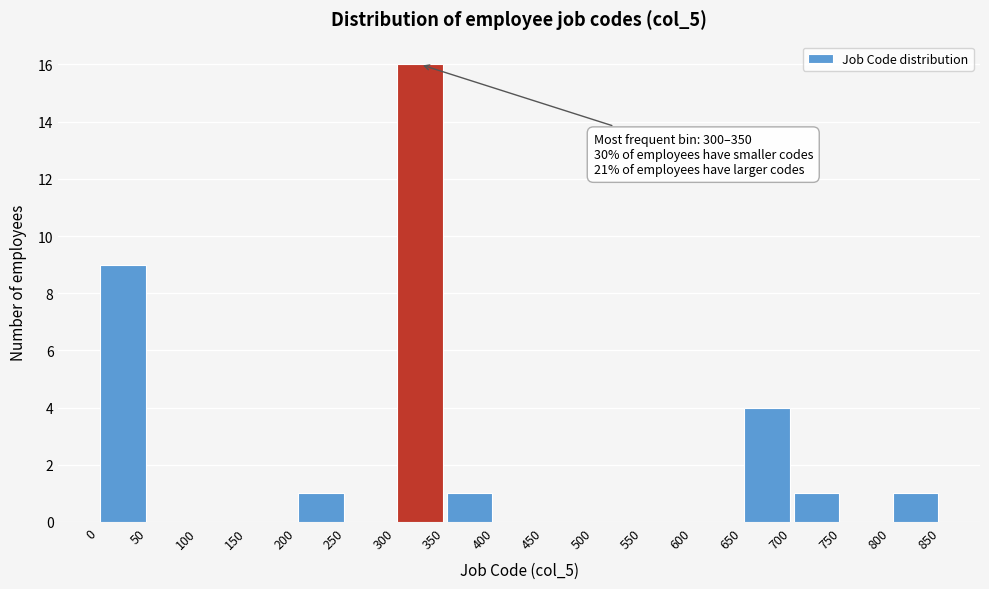

Which range on the x-axis has the tallest bar?

300 to 350